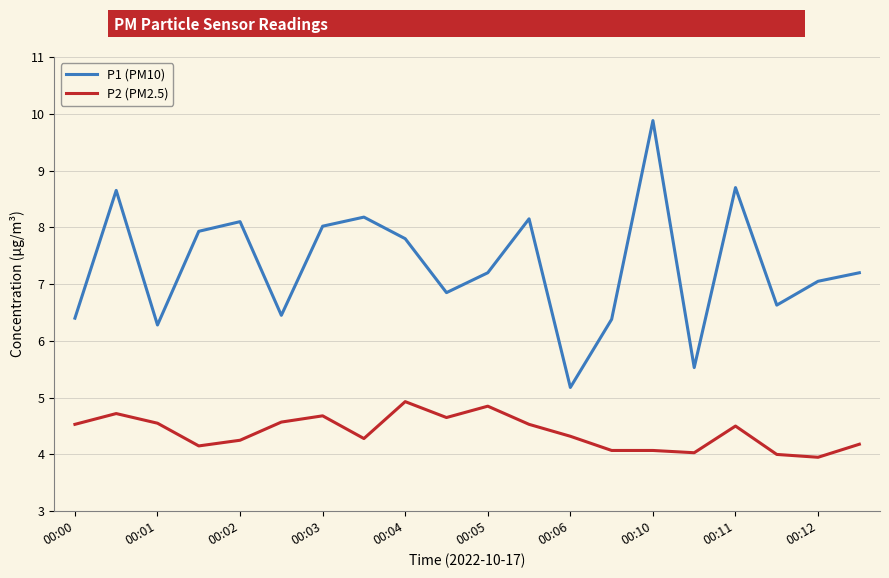

In P1 (PM10), how many points are lower than both neighbors (excluding endpoints)?

6